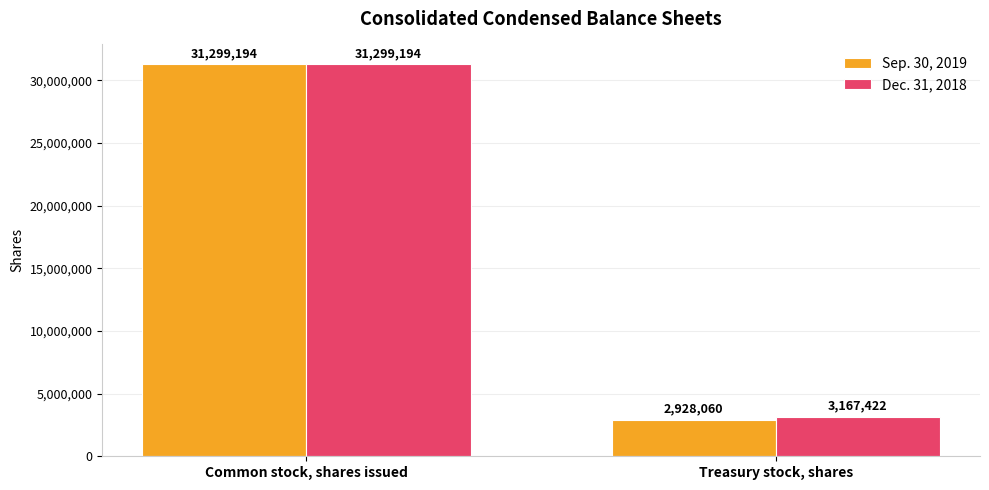

Reading left to right, transcribe all the data shown in this chart.

Sep. 30, 2019: Common stock, shares issued=31299194	Treasury stock, shares=2928060
Dec. 31, 2018: Common stock, shares issued=31299194	Treasury stock, shares=3167422